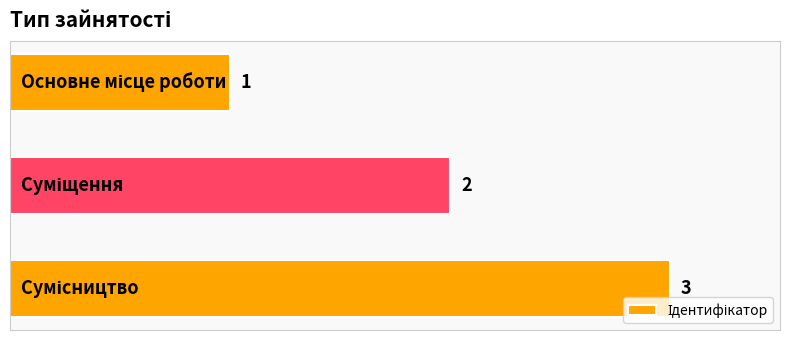

What is the sum of all values?

6